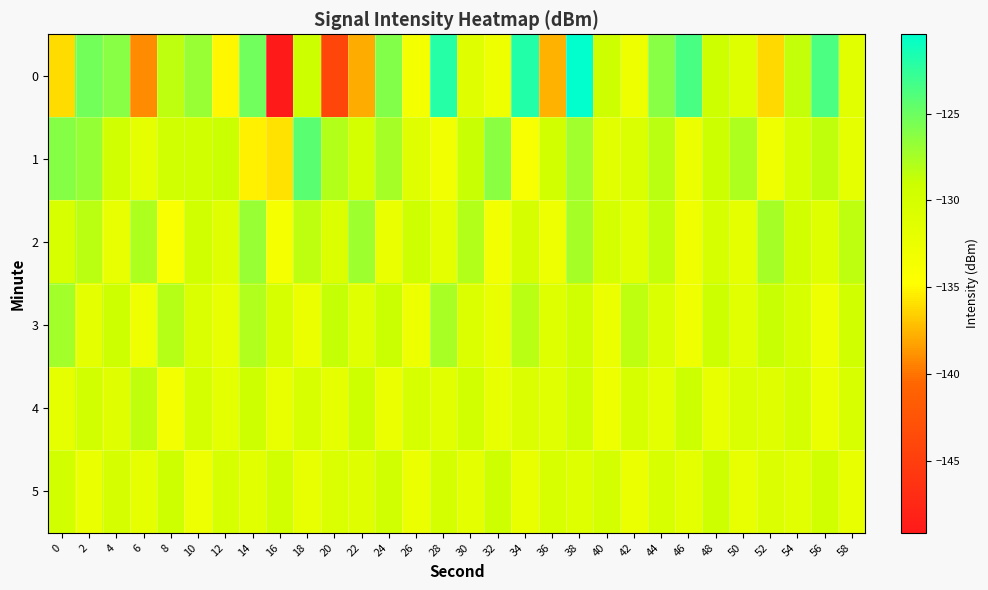

What is the minimum value shown in the chart?

-149.1